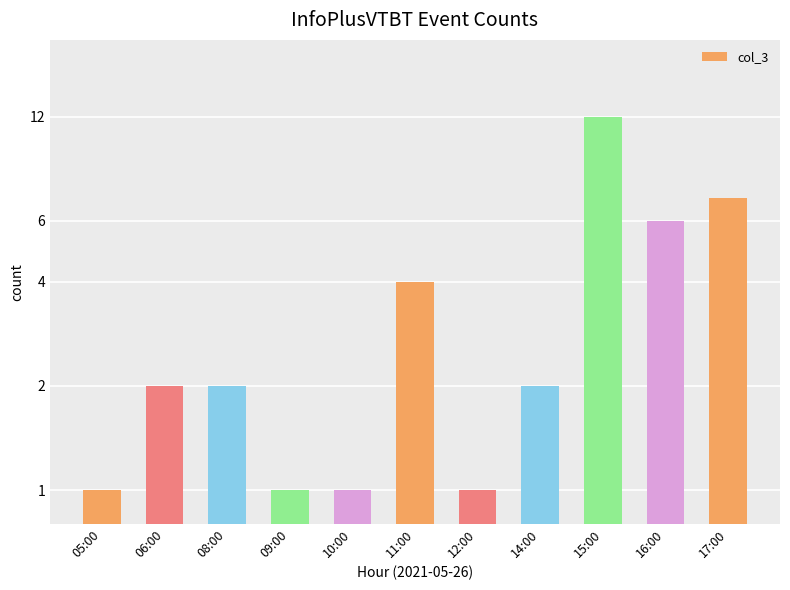

What is the difference between the second highest and minimum values?

6